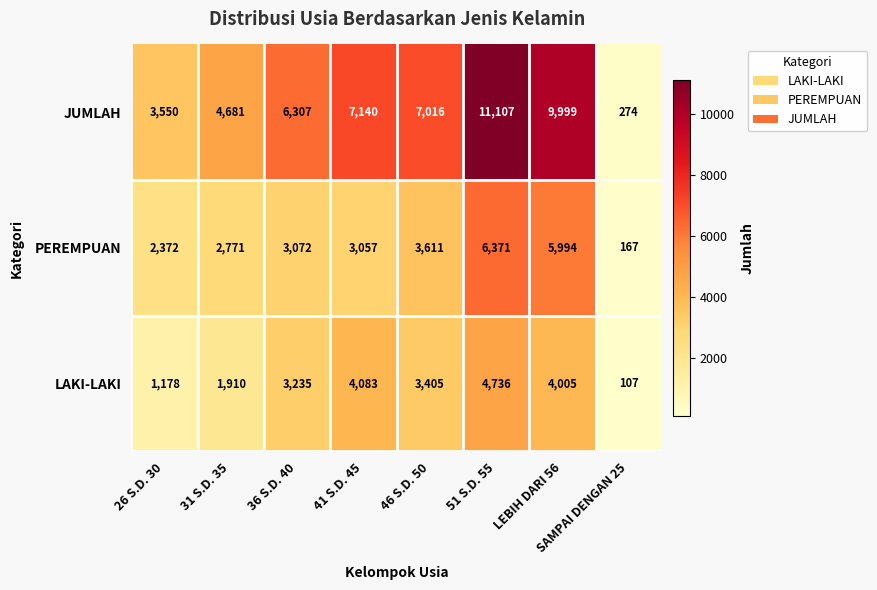

What is the approximate value of JUMLAH at SAMPAI DENGAN 25?

274